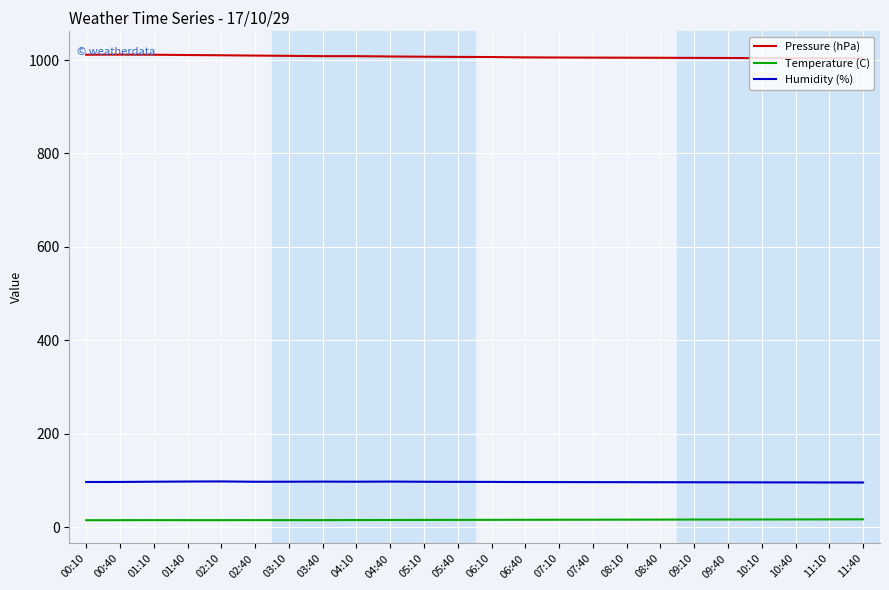

What is the lowest value of the Temperature (C) series?

15.2